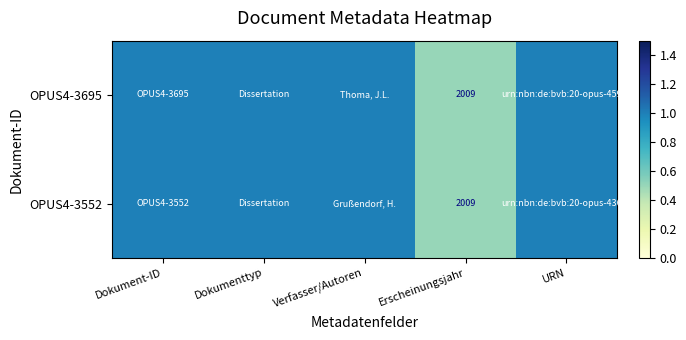

How many series are shown in this chart?

2